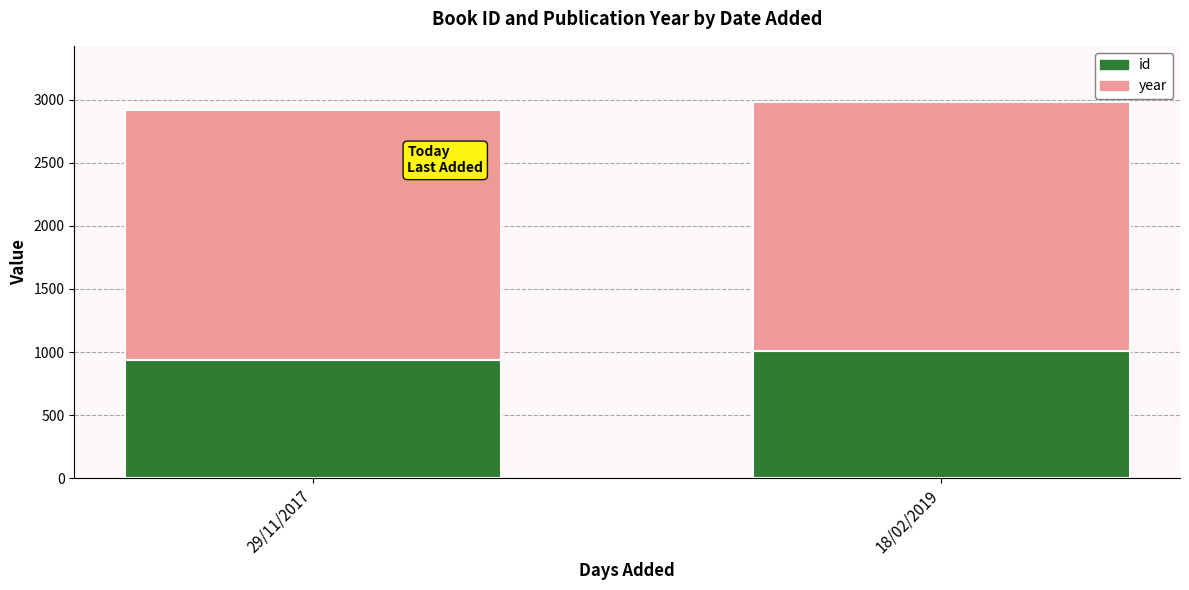

The id series shows 1566 at 18/02/2019. True or false?

False